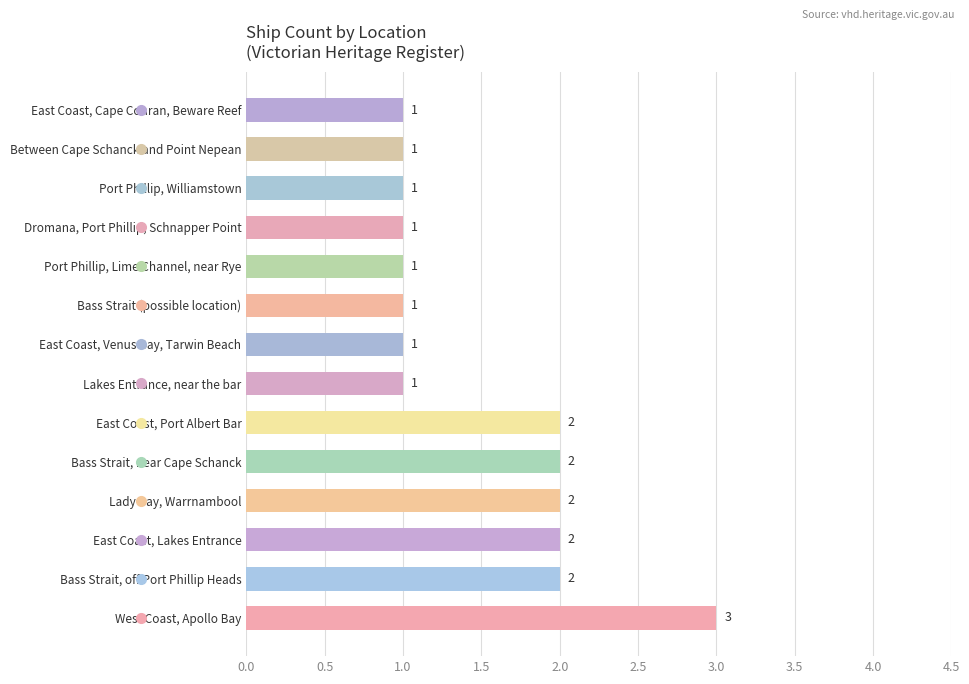

Is it true that the value at Port Phillip, Williamstown is 1?

True